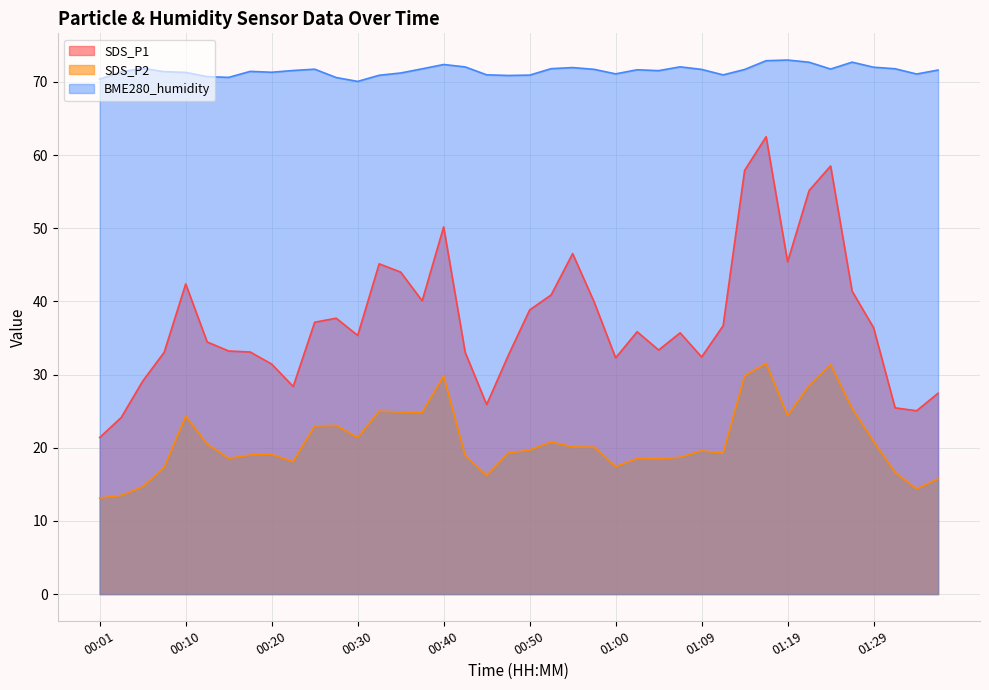

How many lines are shown in the chart?

3